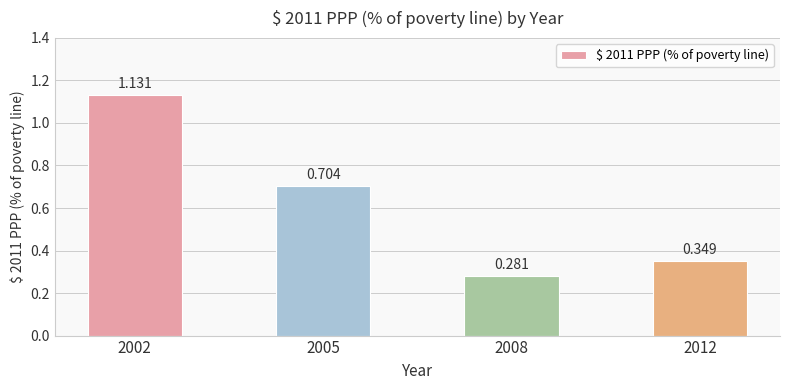

True or false: the data shows 0.4 at 2008.

False